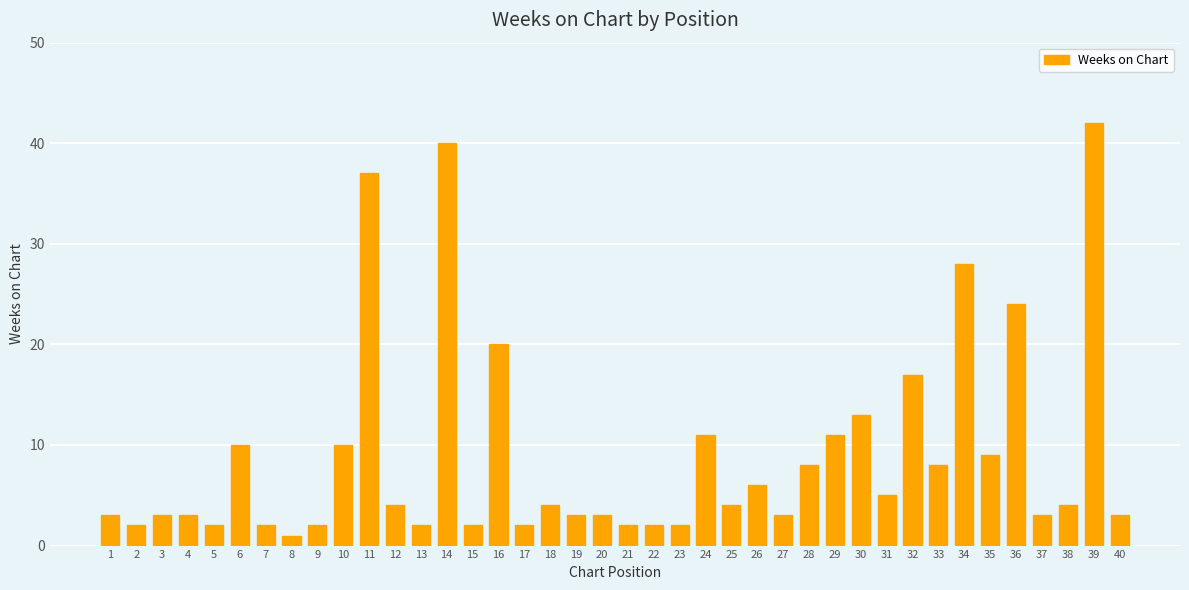

What is the change in value from 24 to 28?

-3